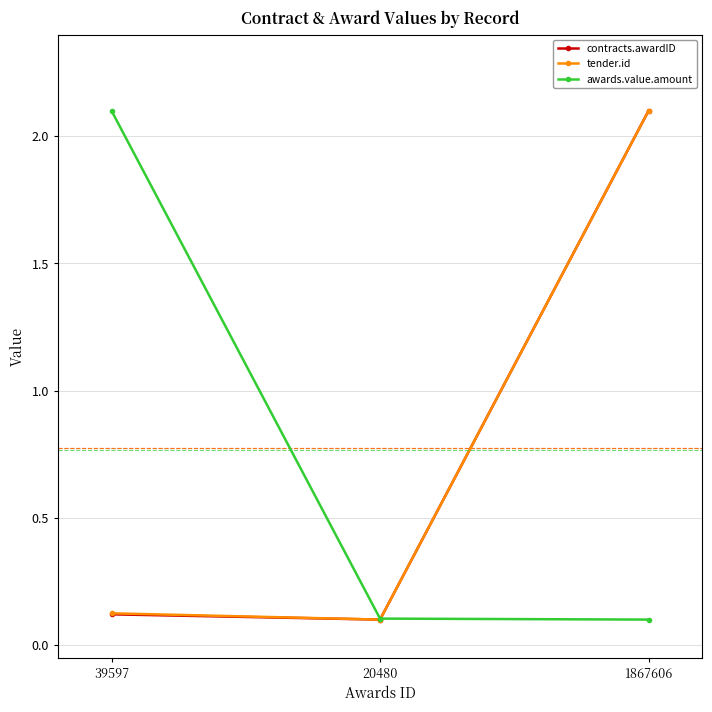

True or false: tender.id has a value of 0.1 at 39597.

True